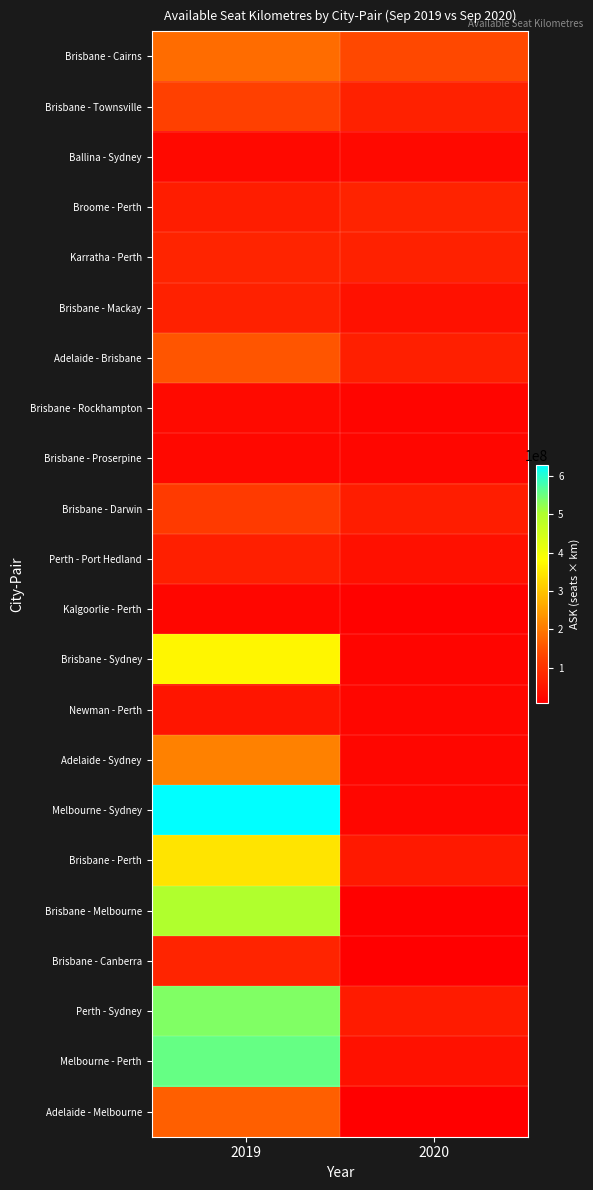

Which series has the widest spread of values?

Melbourne - Sydney